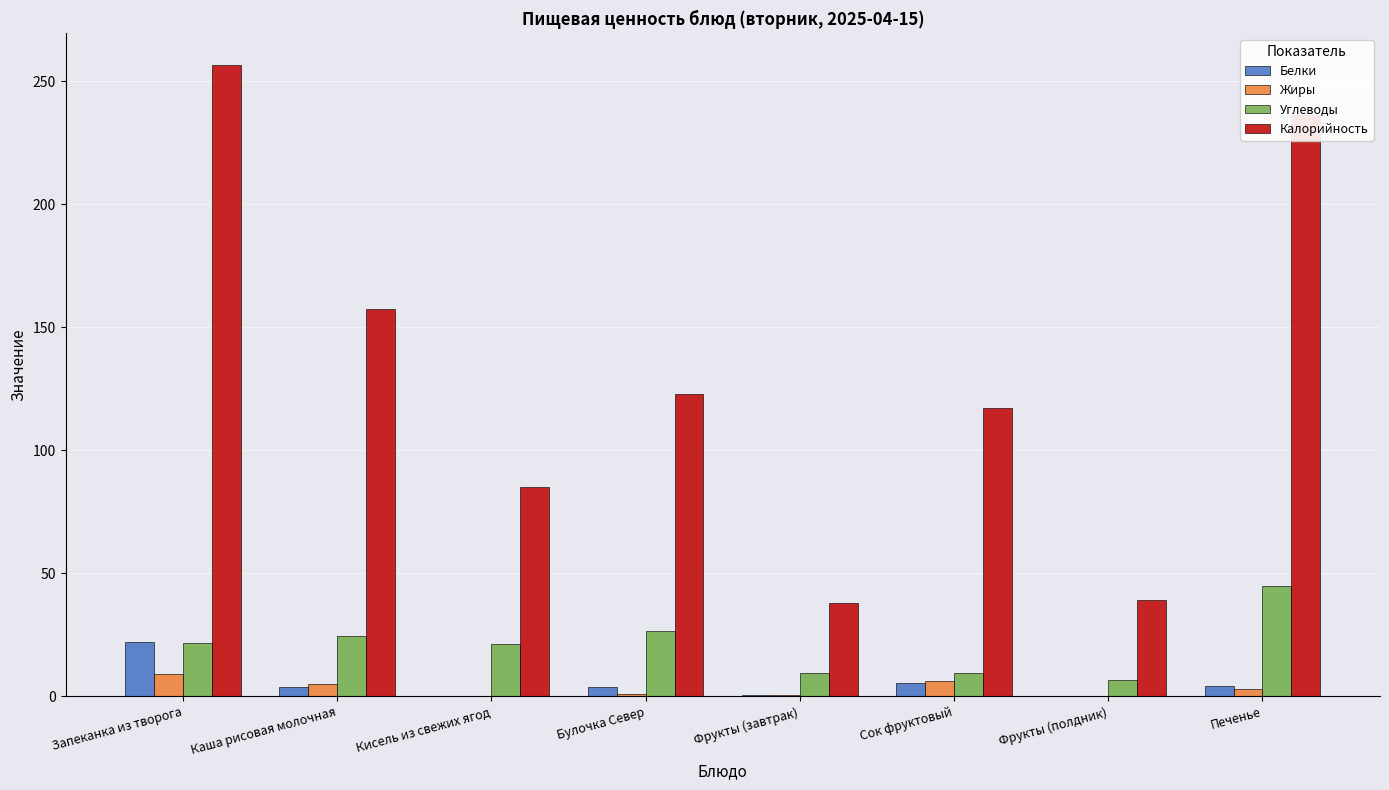

Which series has the largest total across all categories?

Калорийность